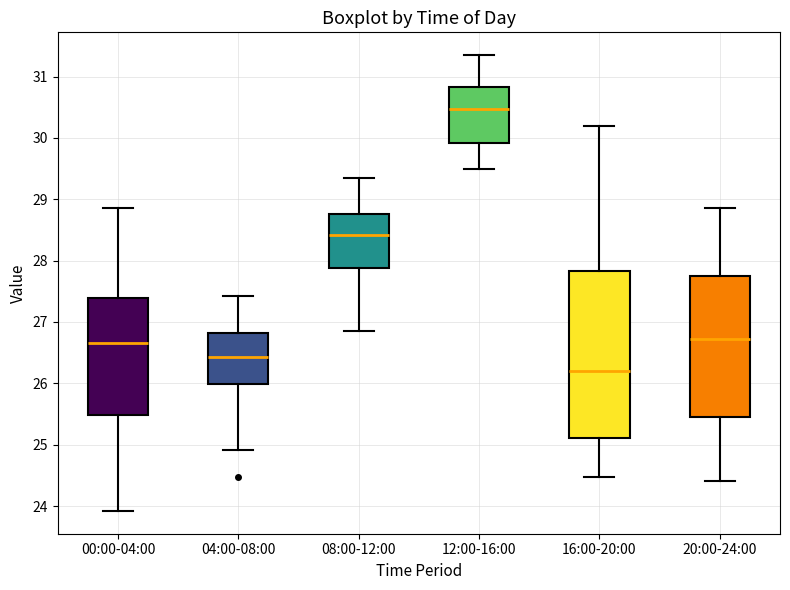

Which box is the tallest, from its lower edge to its upper edge?

16:00-20:00